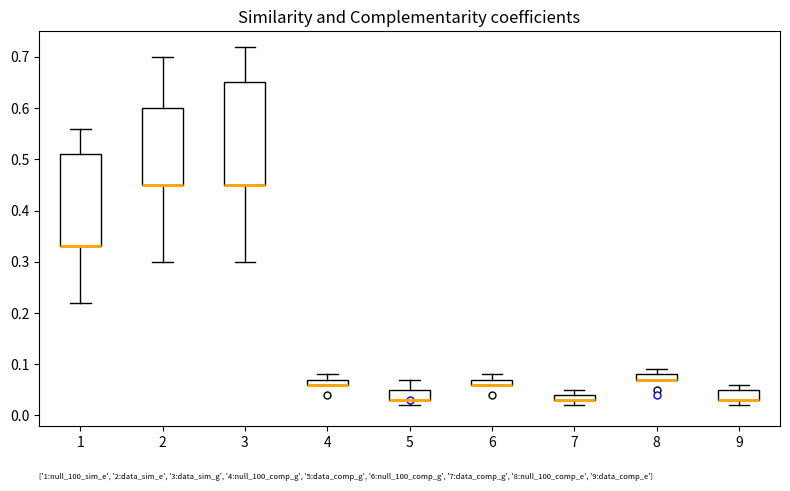

Which box is the tallest, from its lower edge to its upper edge?

3